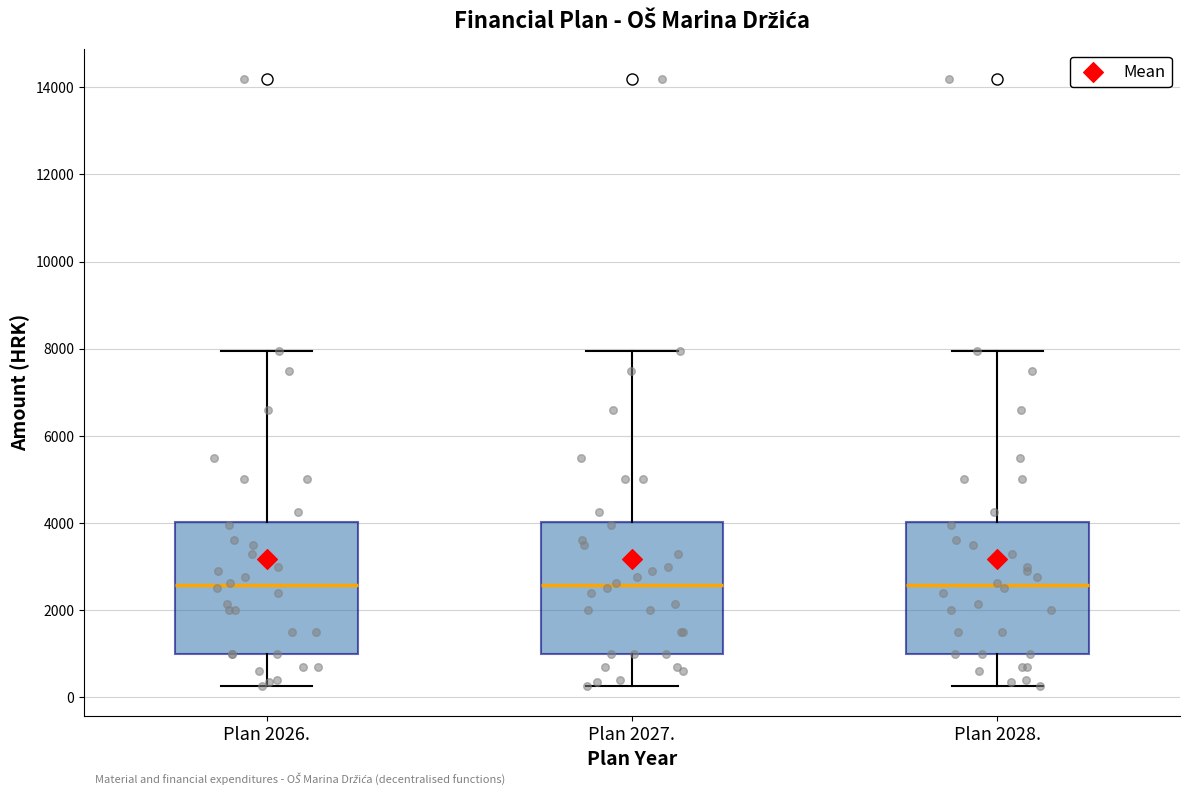

Reading left to right, transcribe this box plot: for each box, give where its median line is, the range the box spans, and where its two whiskers end, as read against the y-axis. The values are not printed on the chart, so give them approximately, as read against the axis.

Plan 2026.: median 2600, box 1000 to 4000, whiskers 200 to 8000
Plan 2027.: median 2600, box 1000 to 4000, whiskers 200 to 8000
Plan 2028.: median 2600, box 1000 to 4000, whiskers 200 to 8000